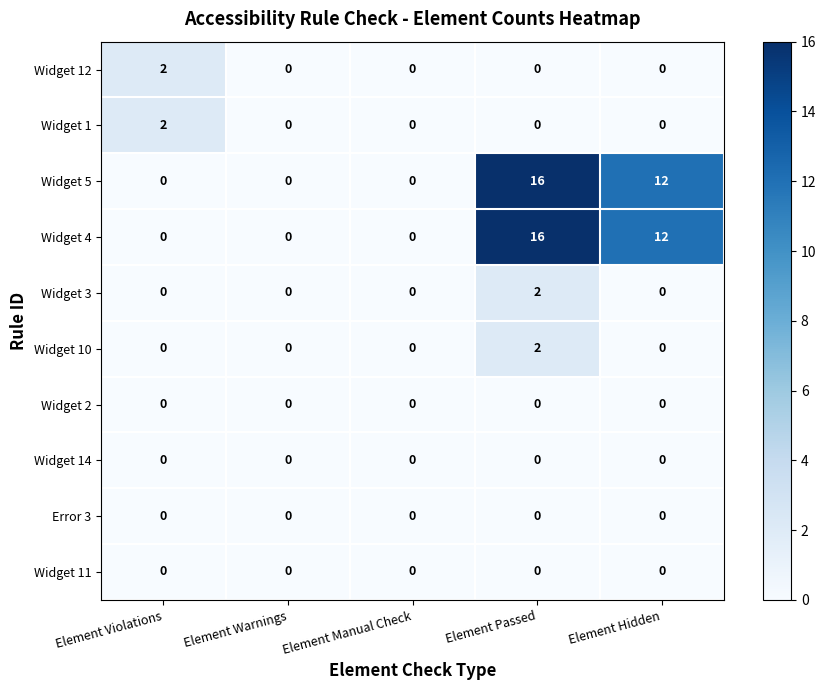

At which category is the sum across all series the highest?

Element Passed